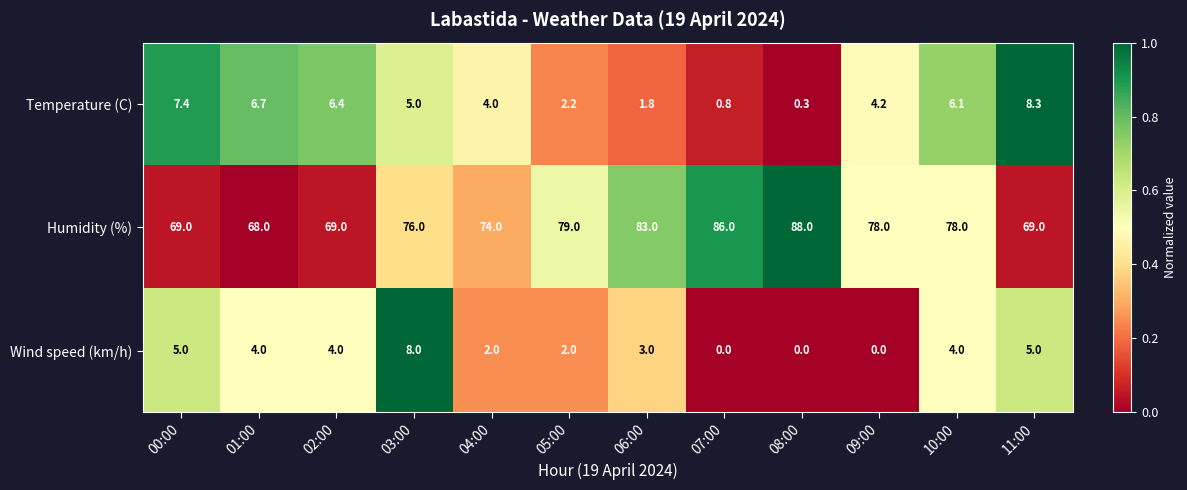

Rank the series at 00:00 from lowest to highest value.

Wind speed (km/h), Temperature (C), Humidity (%)